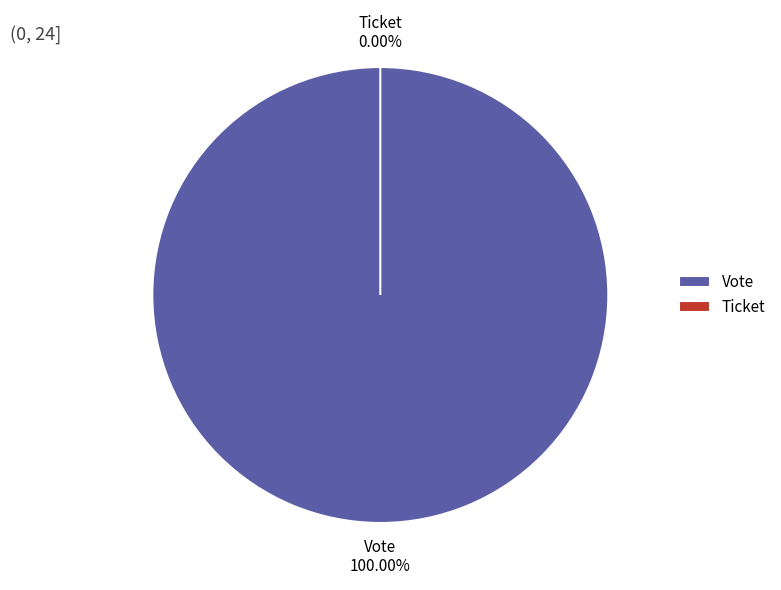

What is the majority slice?

Vote